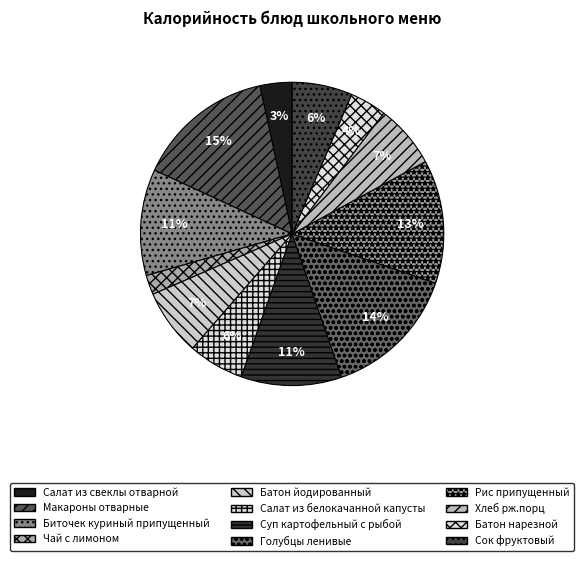

What portion of the pie excludes Салат из белокачанной капусты?

94.0%